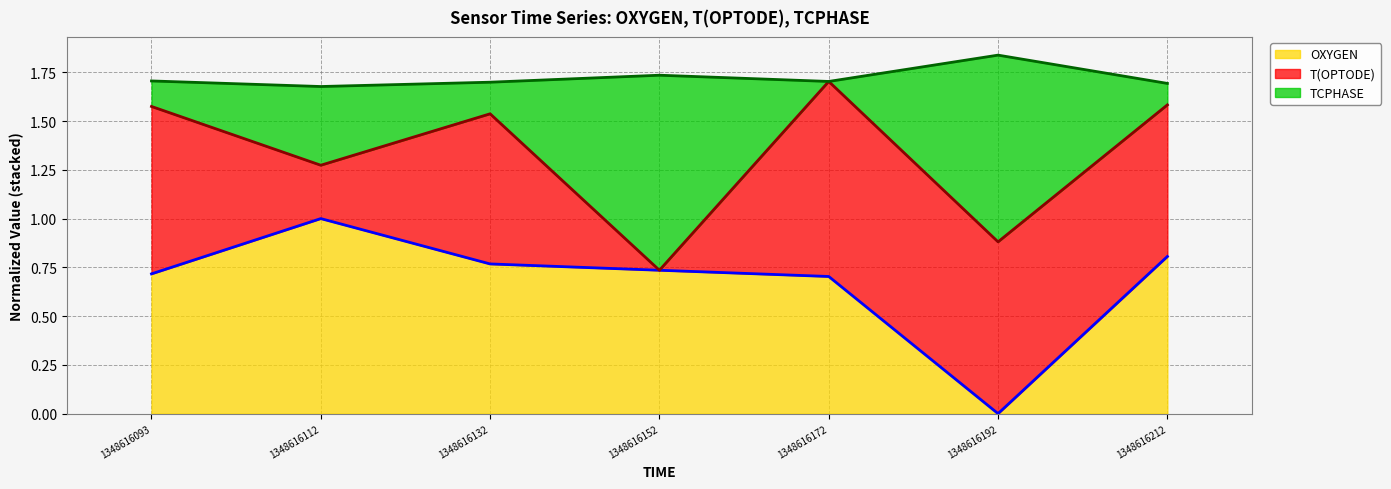

True or false: TCPHASE (line) has more than 0 points higher than both neighbors.

True